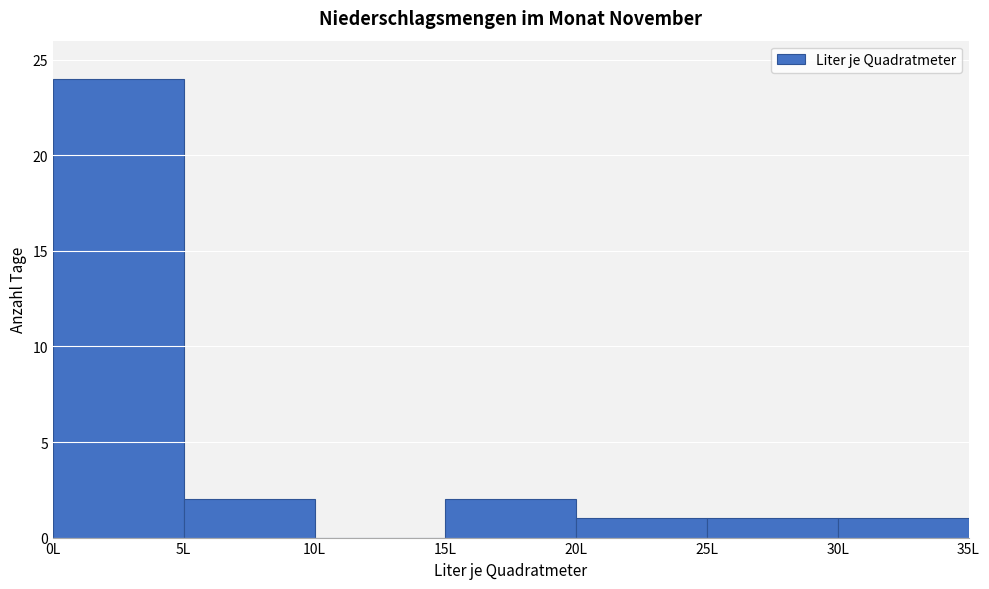

Which range on the x-axis has the tallest bar?

0 to 5